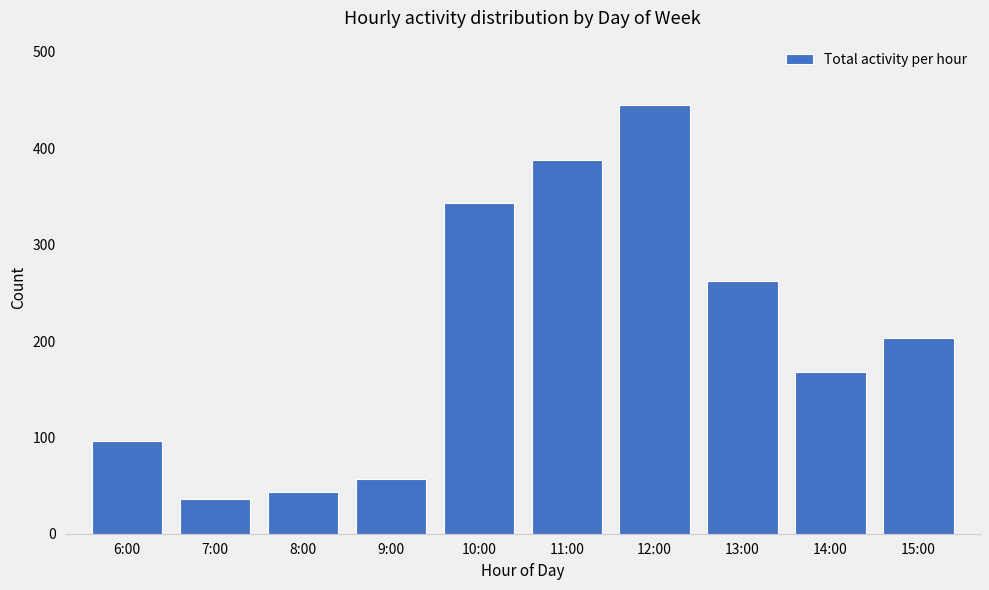

Approximately how many times larger is the value at 14:00 compared to 13:00?

0.6